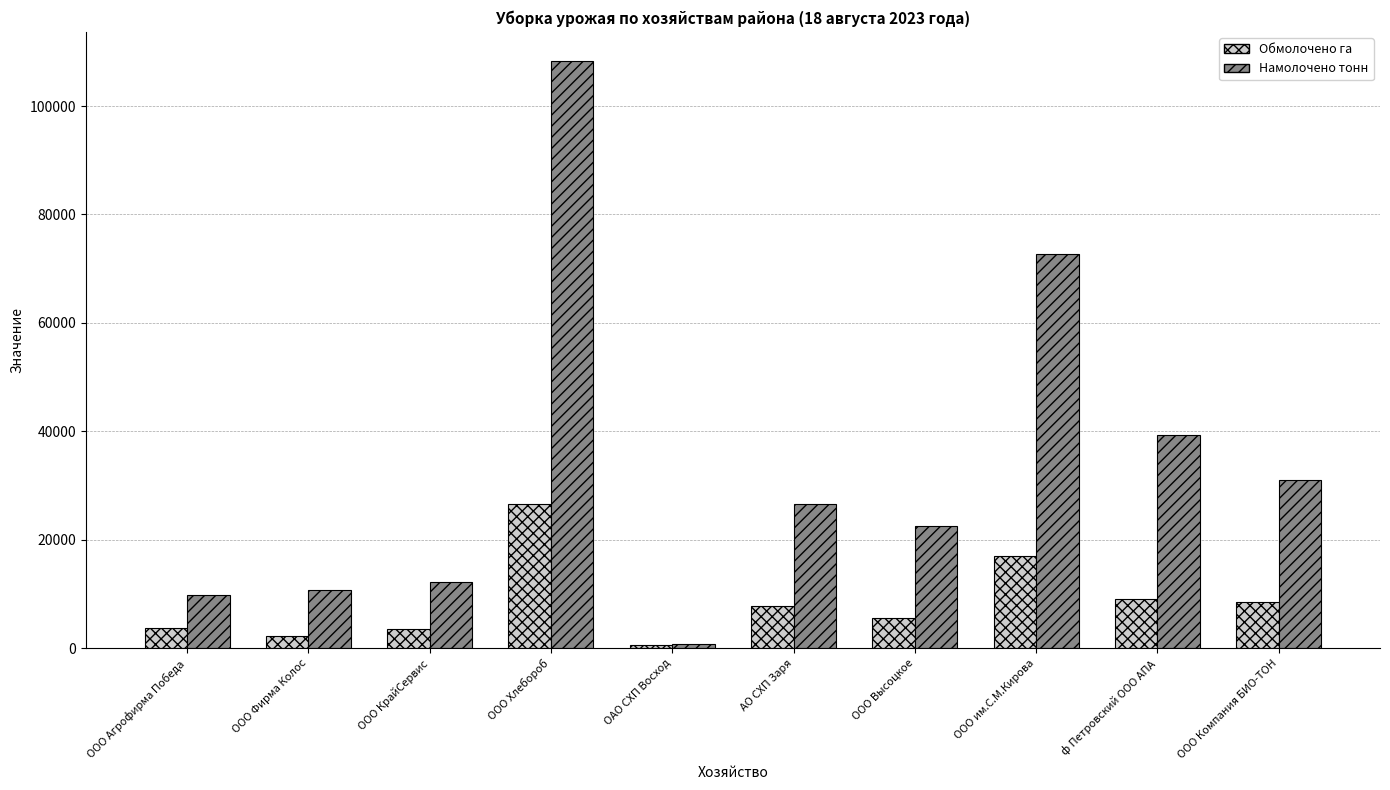

What is the sum of the Намолочено тонн values at ООО Агрофирма Победа and ООО Фирма Колос?

20532.9